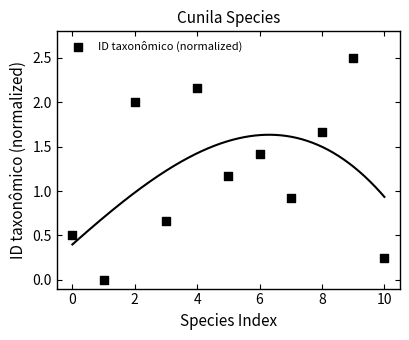

What Y value in the scatter plot is closest to 1?

0.9